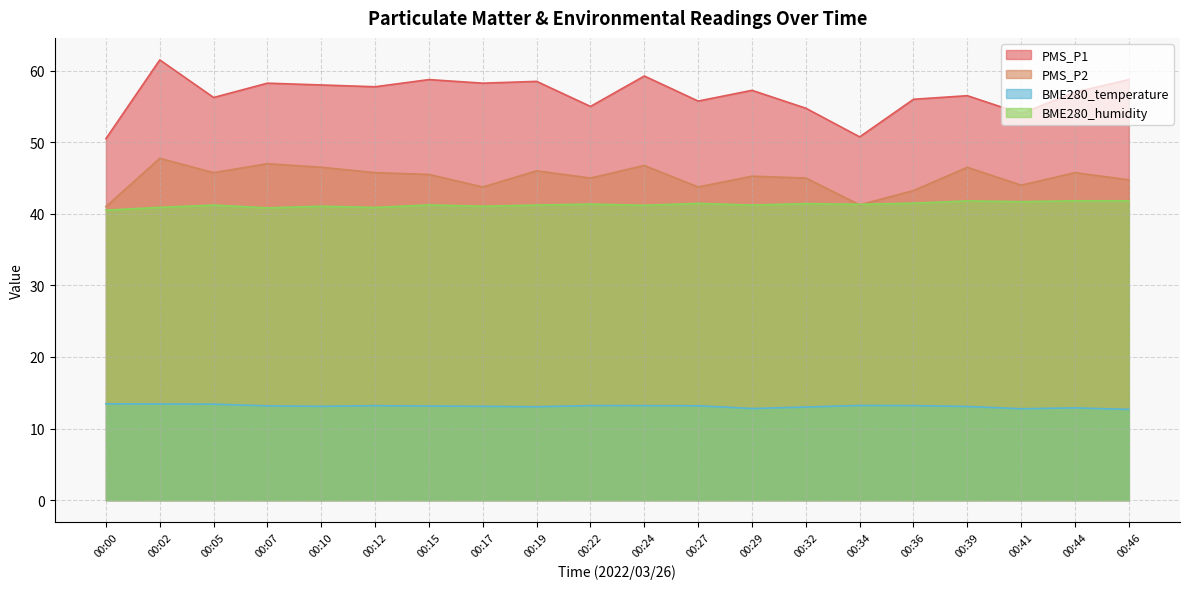

Count the number of categories in the chart.

20